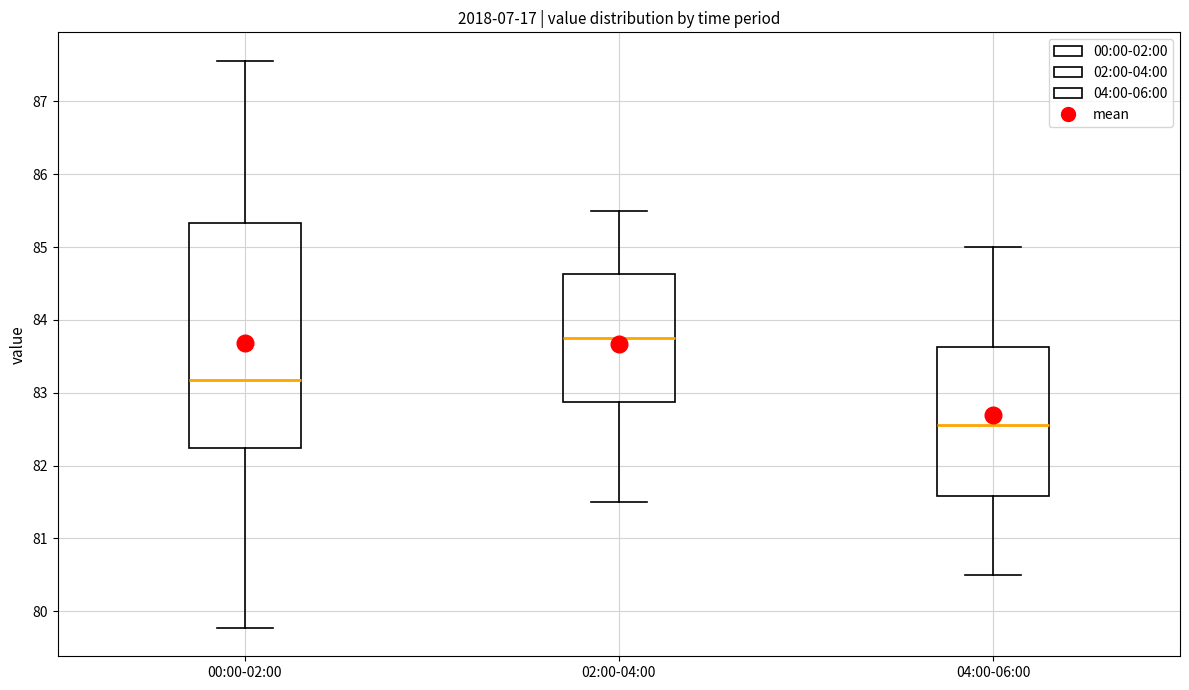

Comparing the boxes themselves (not the whiskers), which one is the tallest?

00:00-02:00